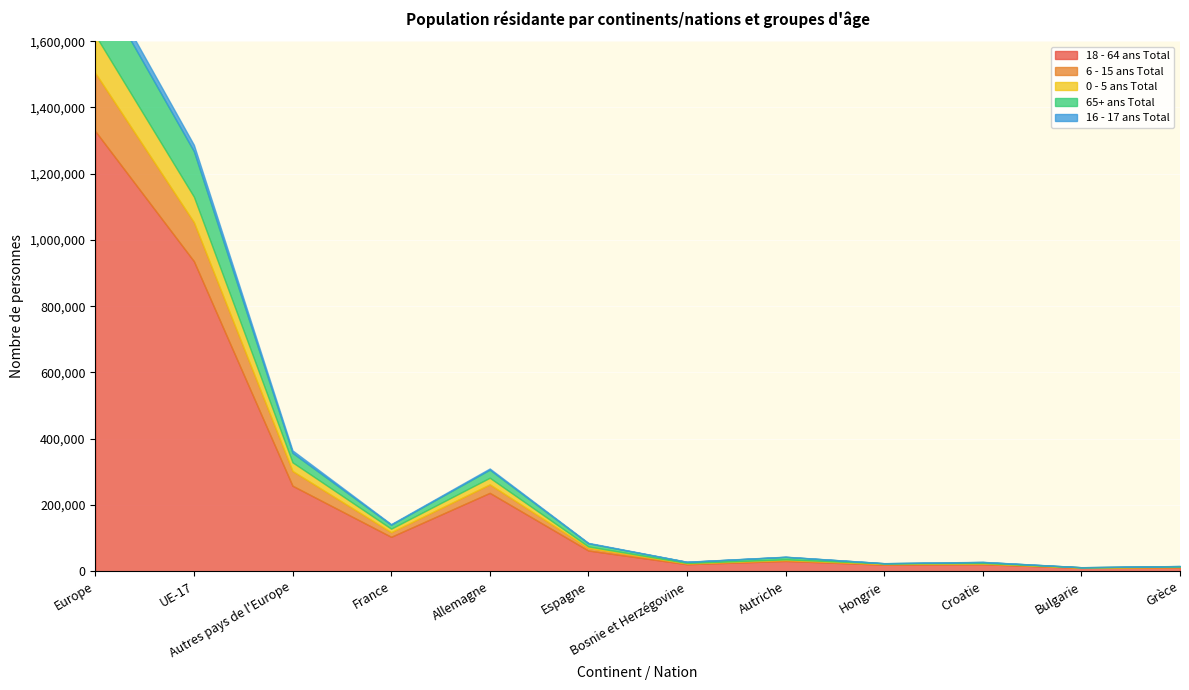

How many data points in 65+ ans Total are above 9514?

5